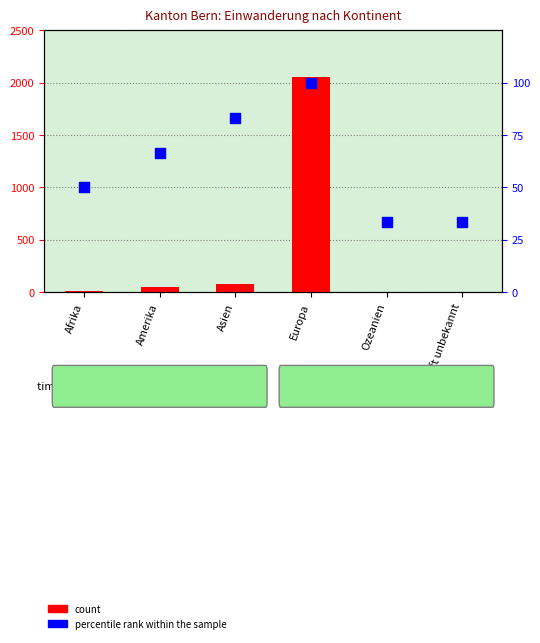

What are all the series names shown in the legend?

count, percentile rank within the sample